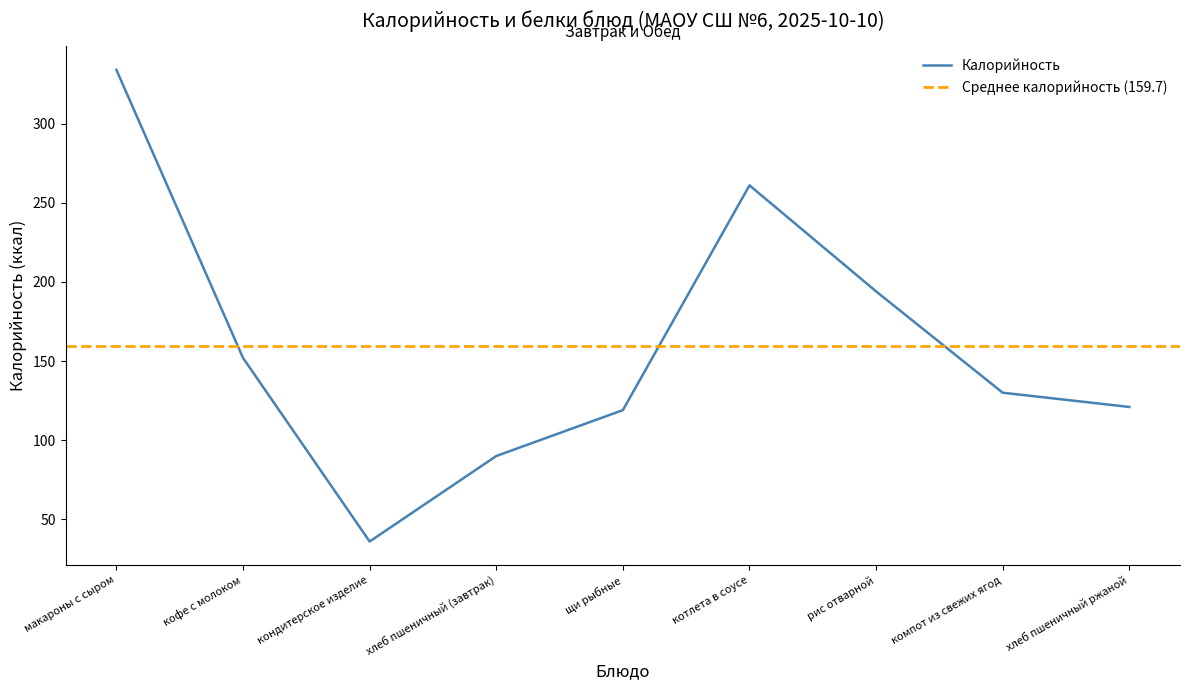

What is the change in value from щи рыбные to хлеб пшеничный ржаной?

+2